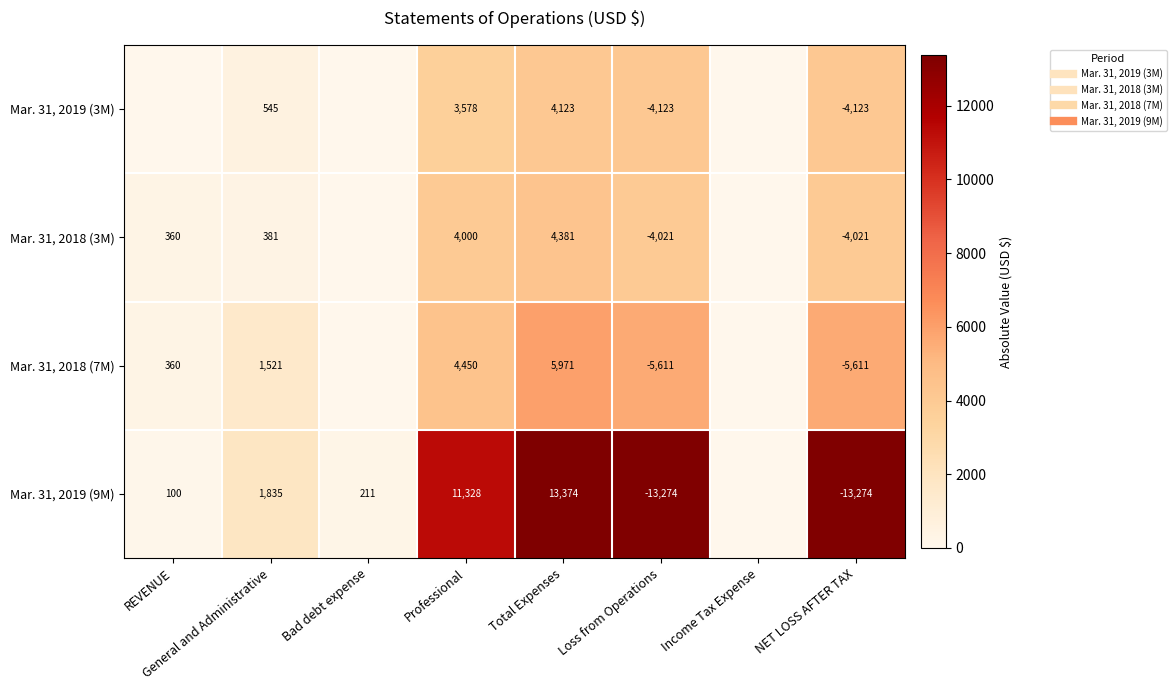

How many values in the Mar. 31, 2018 (3M) series are below 4000?

4